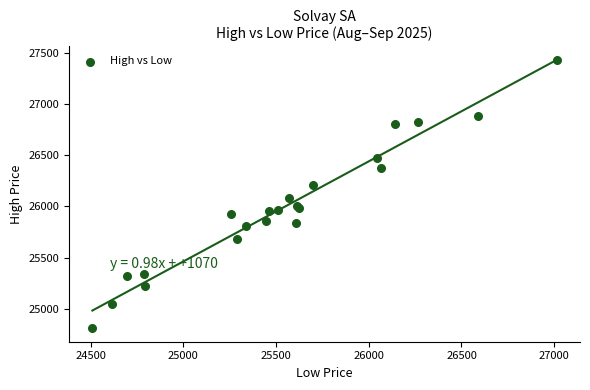

What Y value in the scatter plot is closest to 26119?

26085